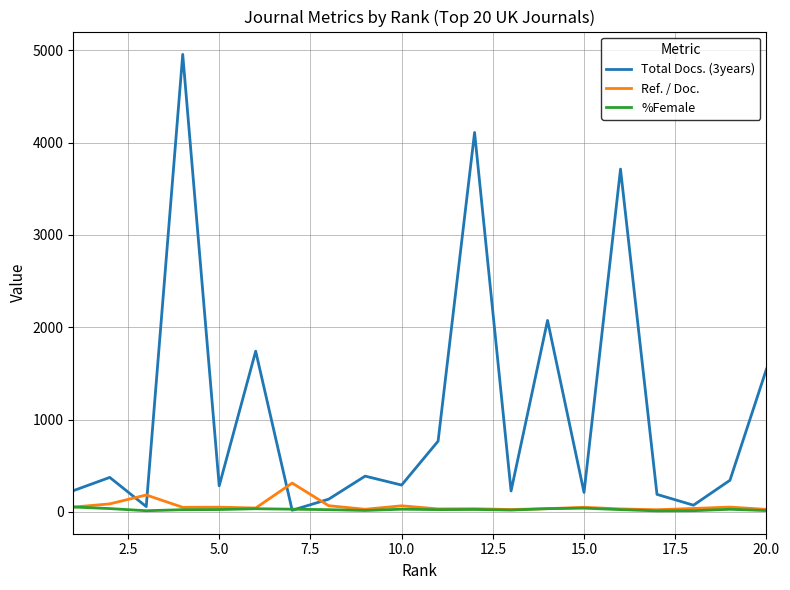

List the series in order of their peak value, highest first.

Total Docs. (3years), Ref. / Doc., %Female